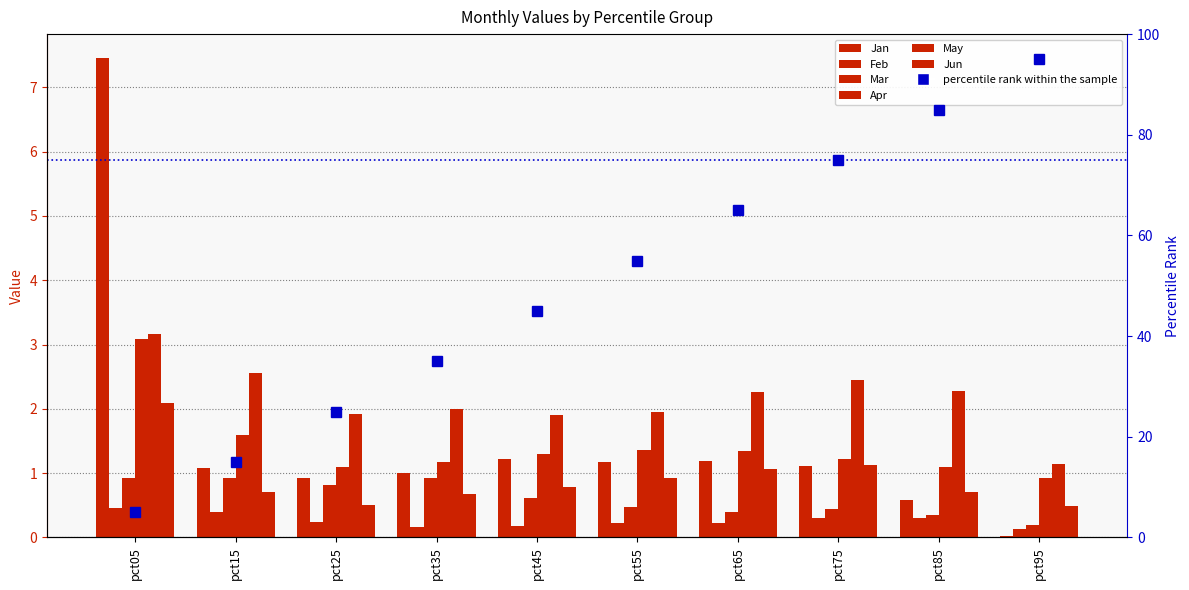

What is the average value of the Apr series?

1.4